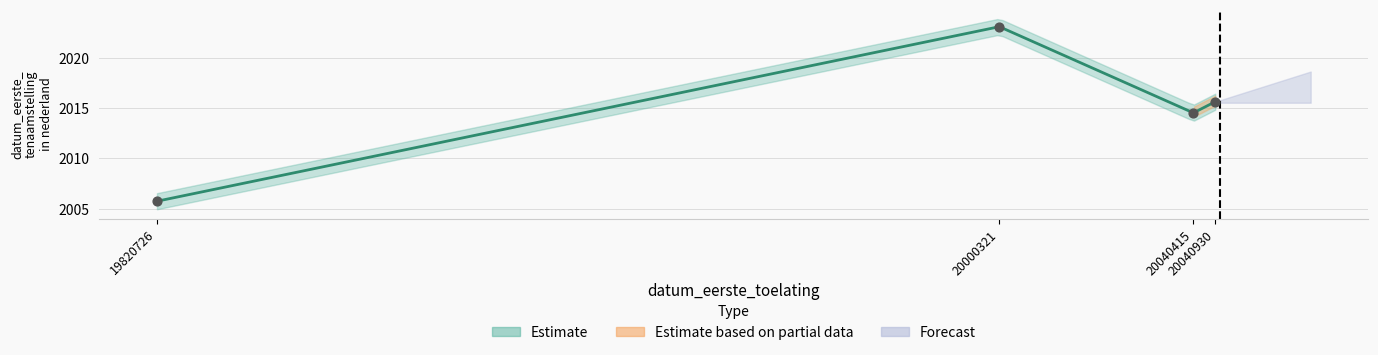

What is the ratio of the value at 20040415 to the value at 19820726?

1.0